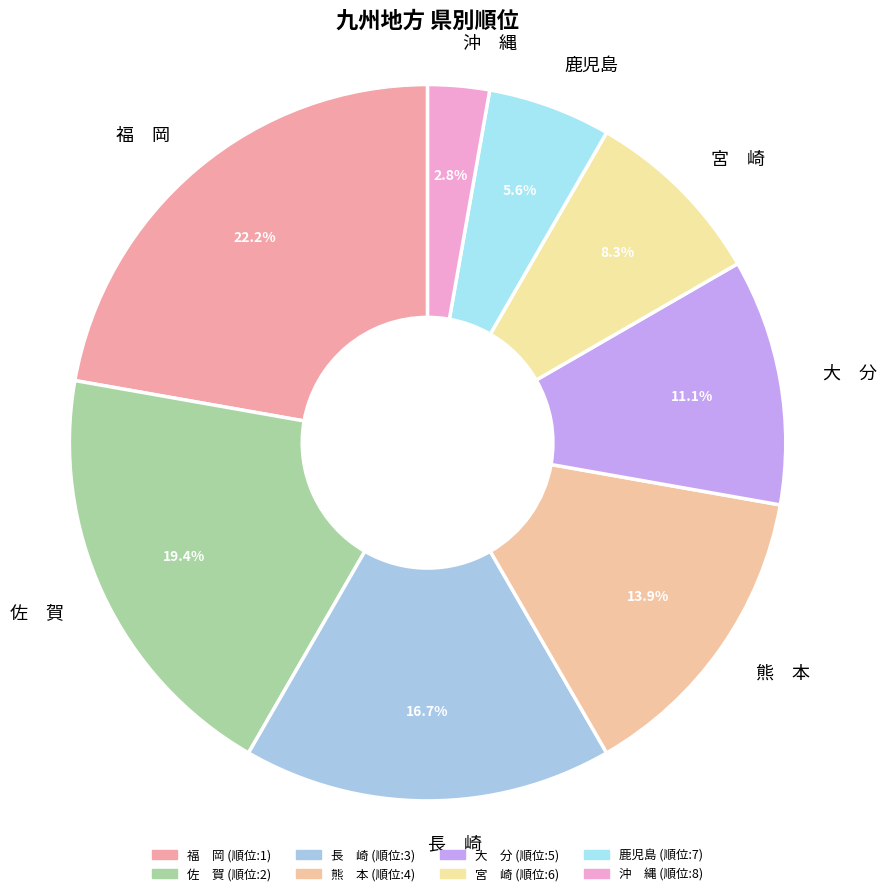

Approximately how many times larger is the value at 長 崎 compared to 鹿児島?

3.0